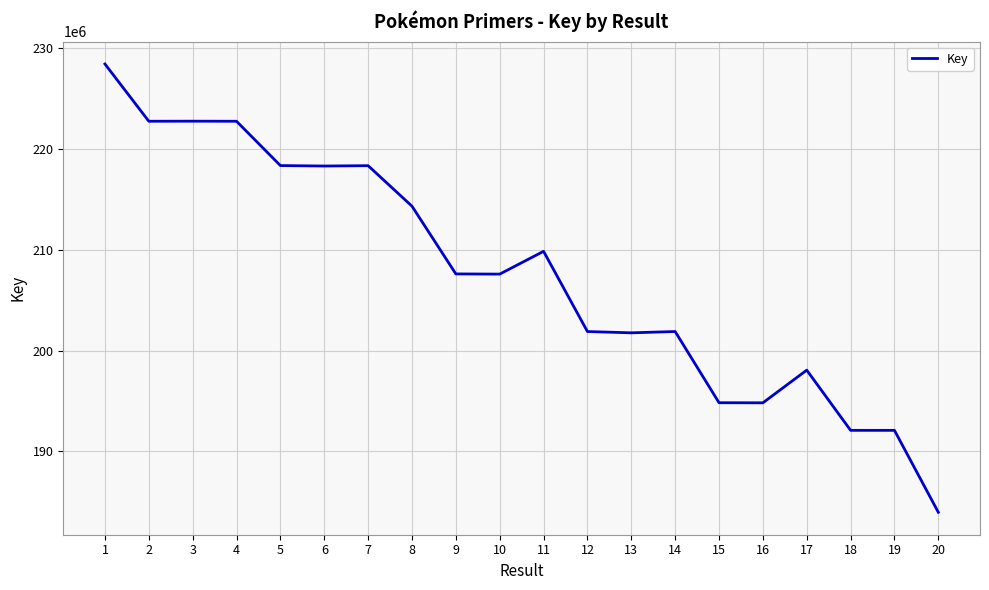

The chart shows a value of 201881472 at 12. True or false?

True